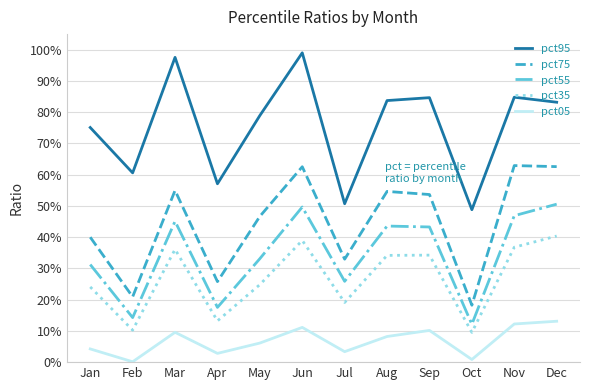

Where is pct55 nearest to the value 0?

Oct